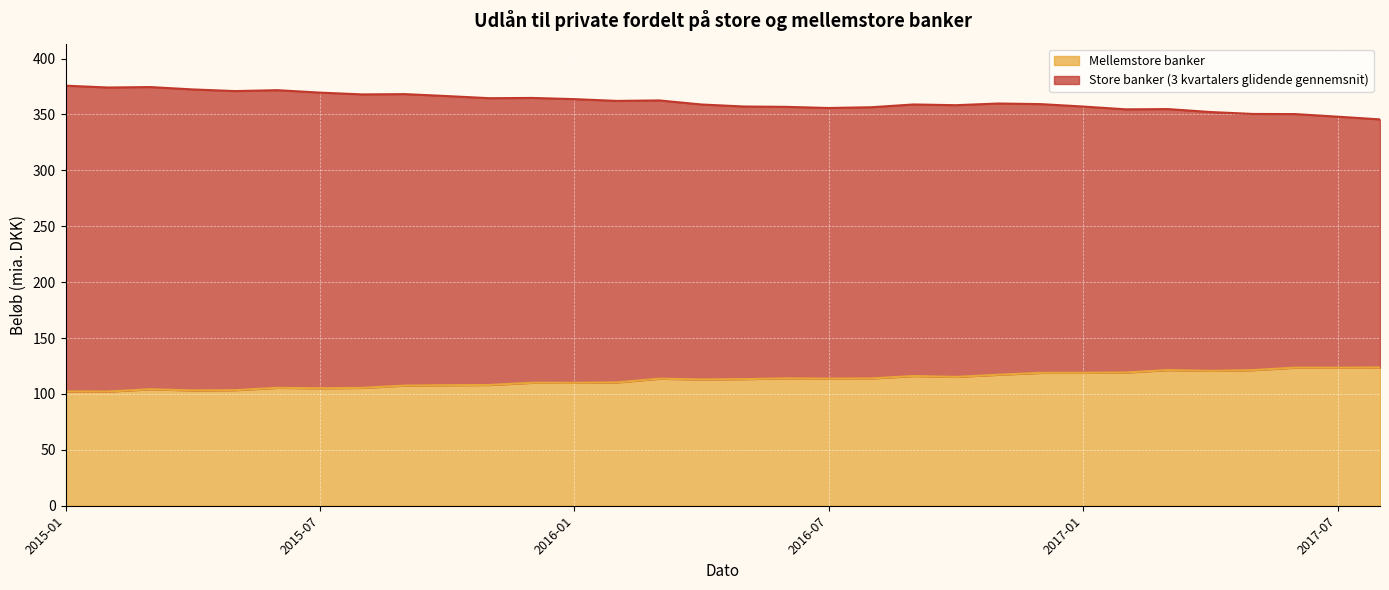

True or false: Store banker (3 kvartalers glidende gennemsnit) has a value of 358.9 at 2016-04.

True